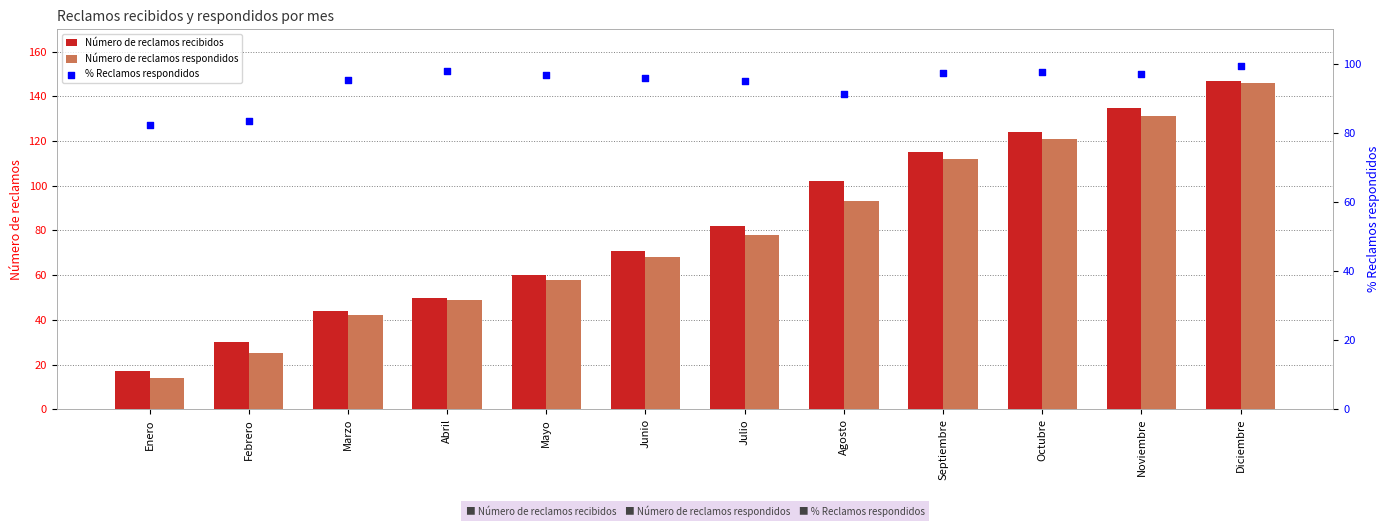

At which category is the sum across all series the highest?

Diciembre